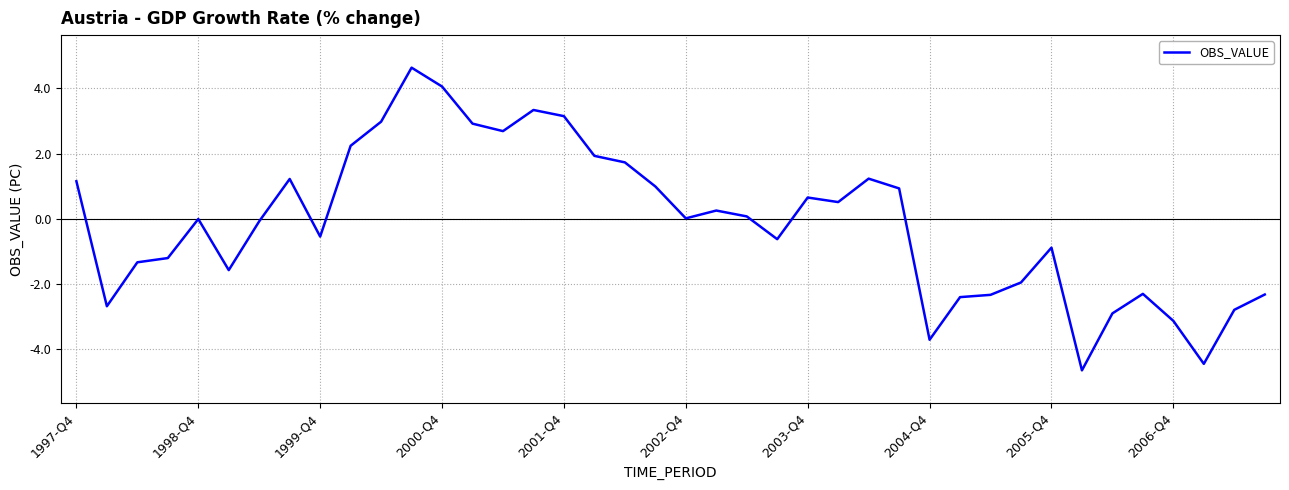

What is the sum of all values?

-5.3